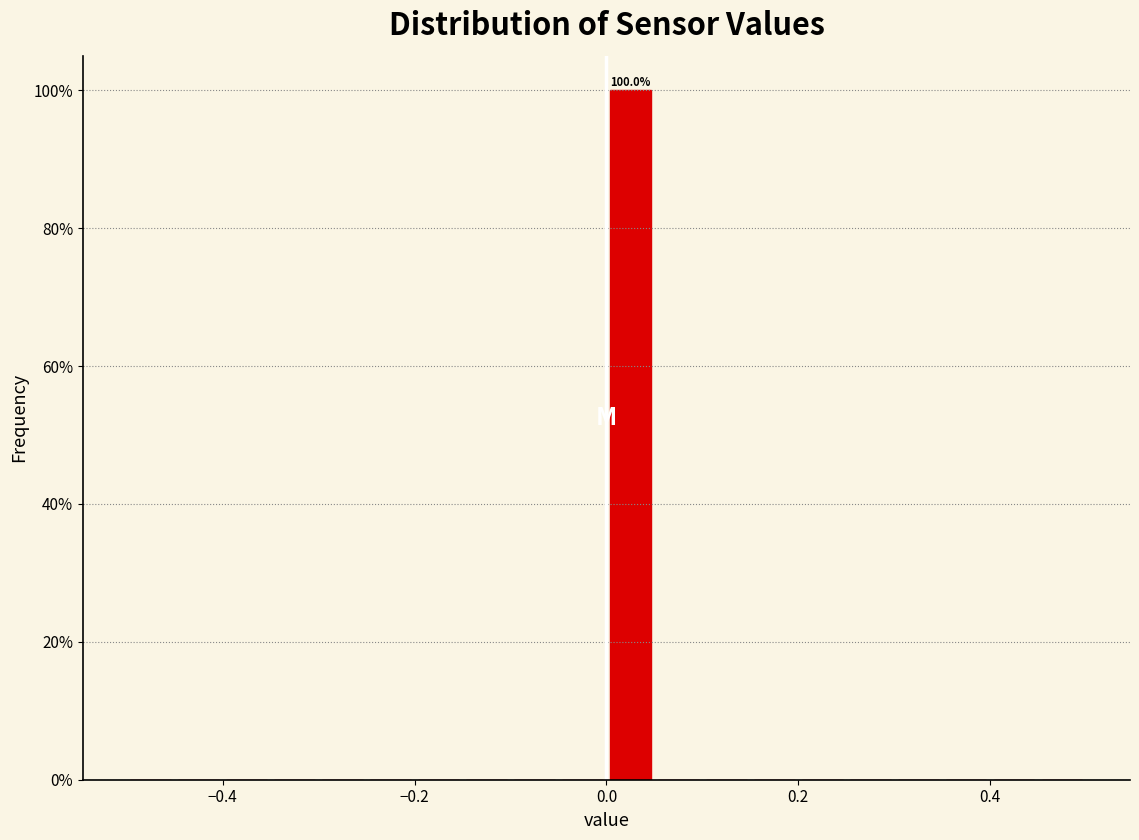

Read against the x-axis, roughly where is the centre of the tallest bar?

0.02